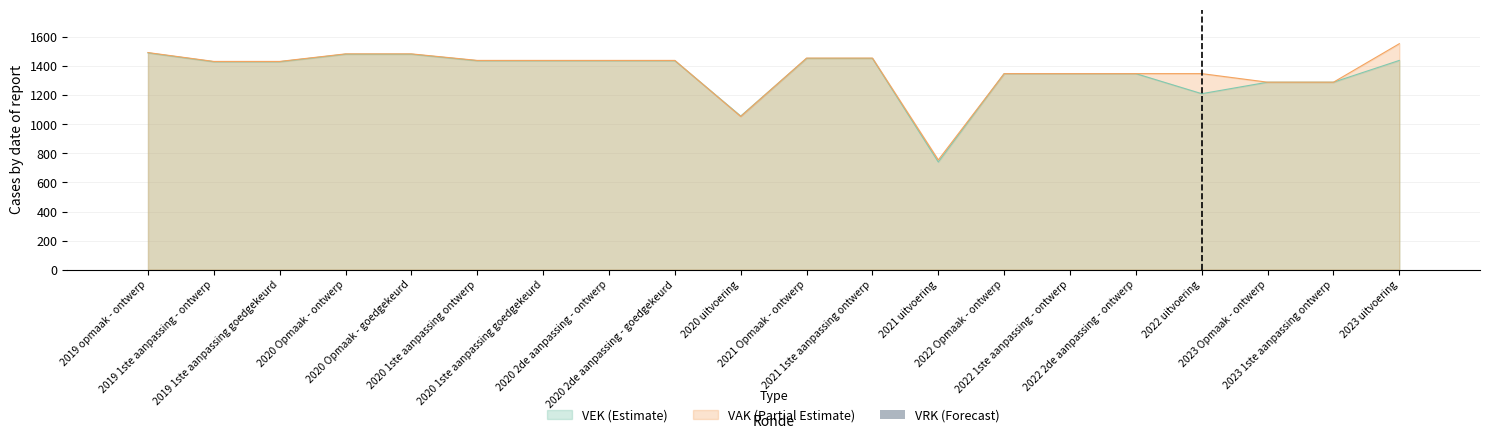

What is the difference between the values at 2019 opmaak - ontwerp and 2023 Opmaak - ontwerp?

202